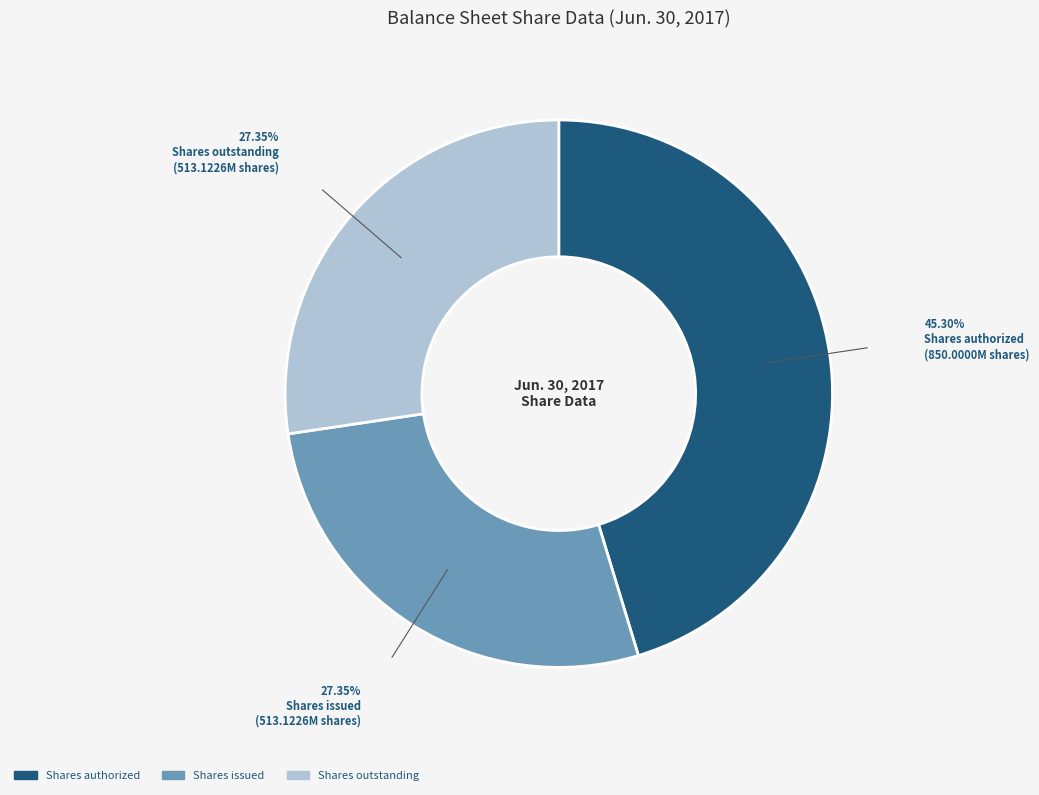

Which slice is the largest?

Shares authorized